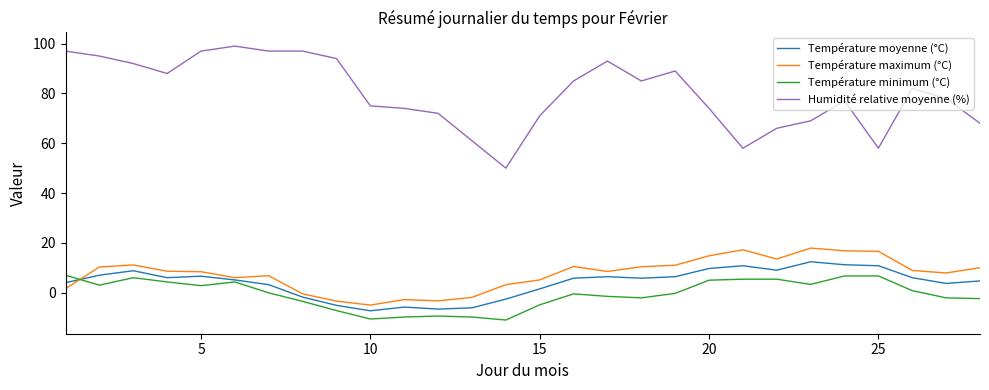

Which series has the largest total across all categories?

Humidité relative moyenne (%)